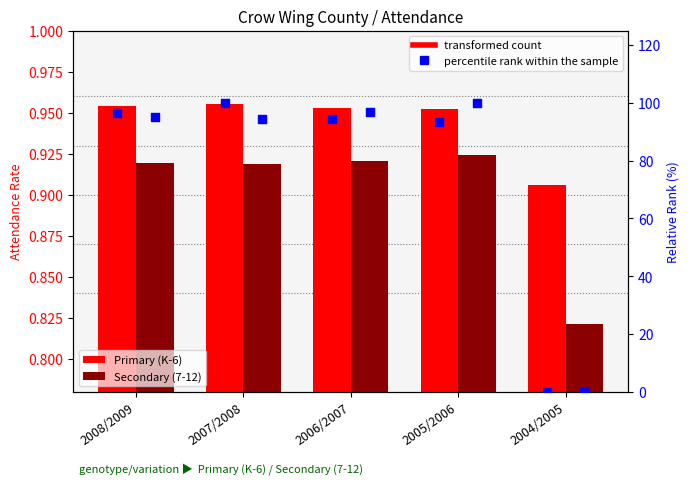

At which category is the sum across all series the highest?

2007/2008